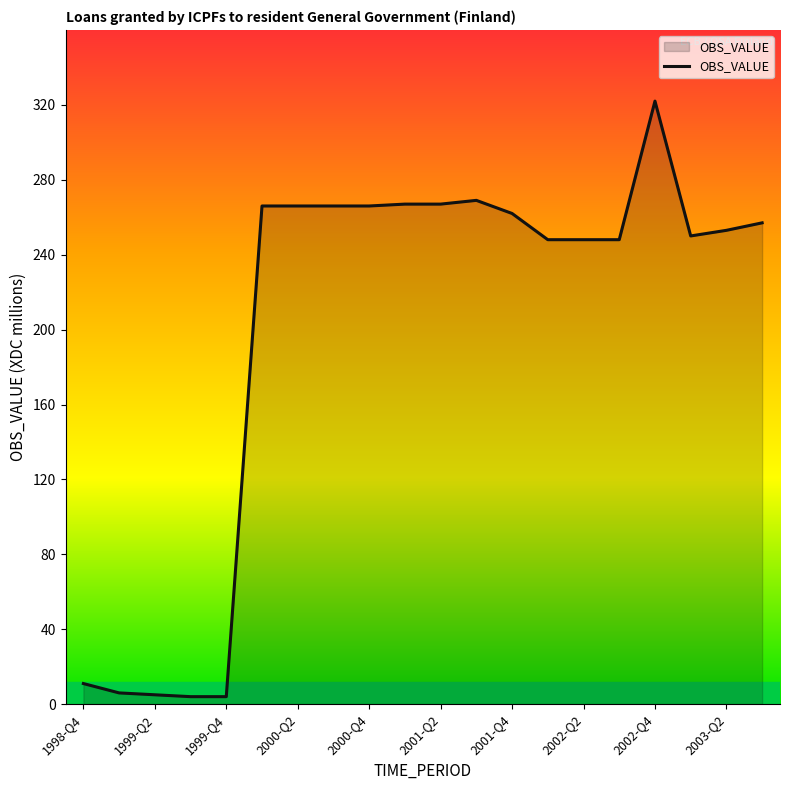

What is the difference between the maximum and minimum values?

318